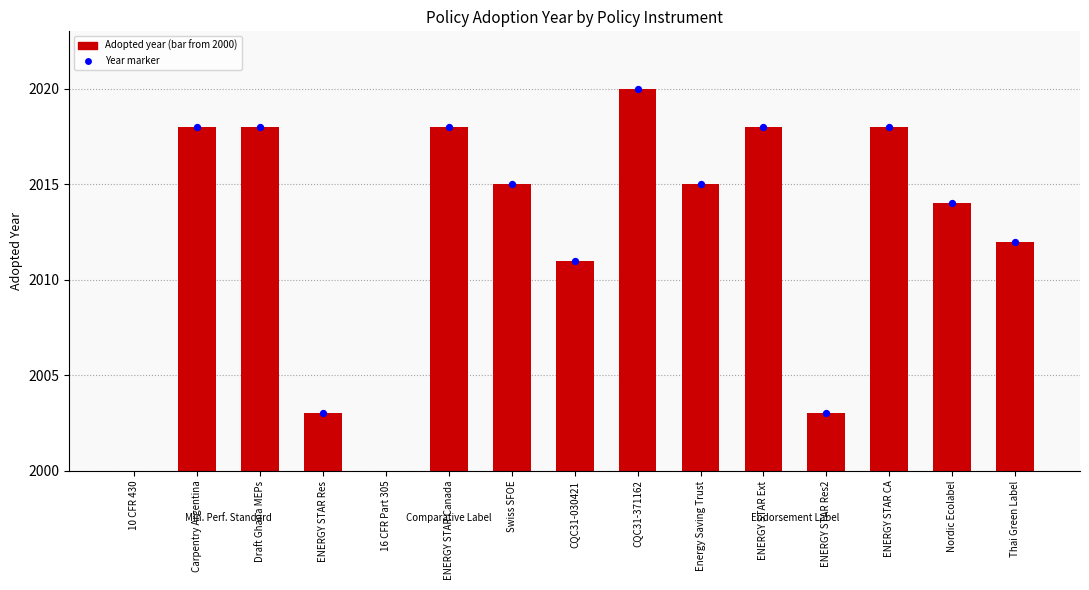

Which series has the largest total across all categories?

Adopted year marker